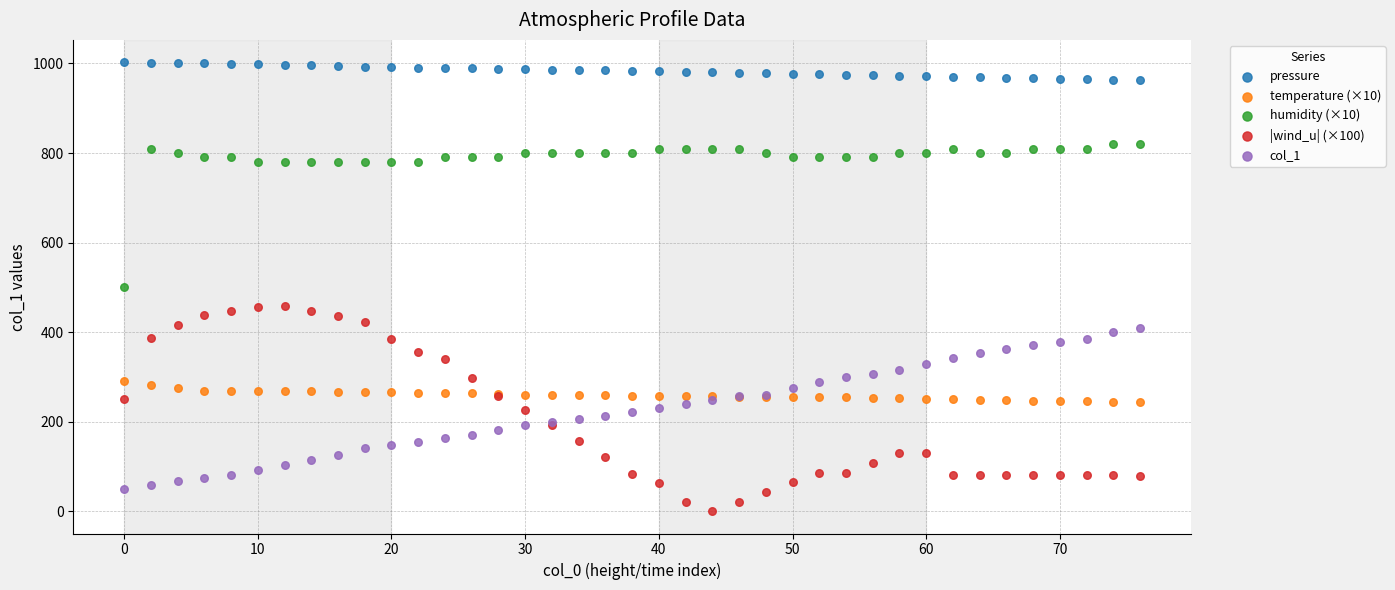

What are all the series names shown in the legend?

pressure, temperature (×10), humidity (×10), |wind_u| (×100), col_1